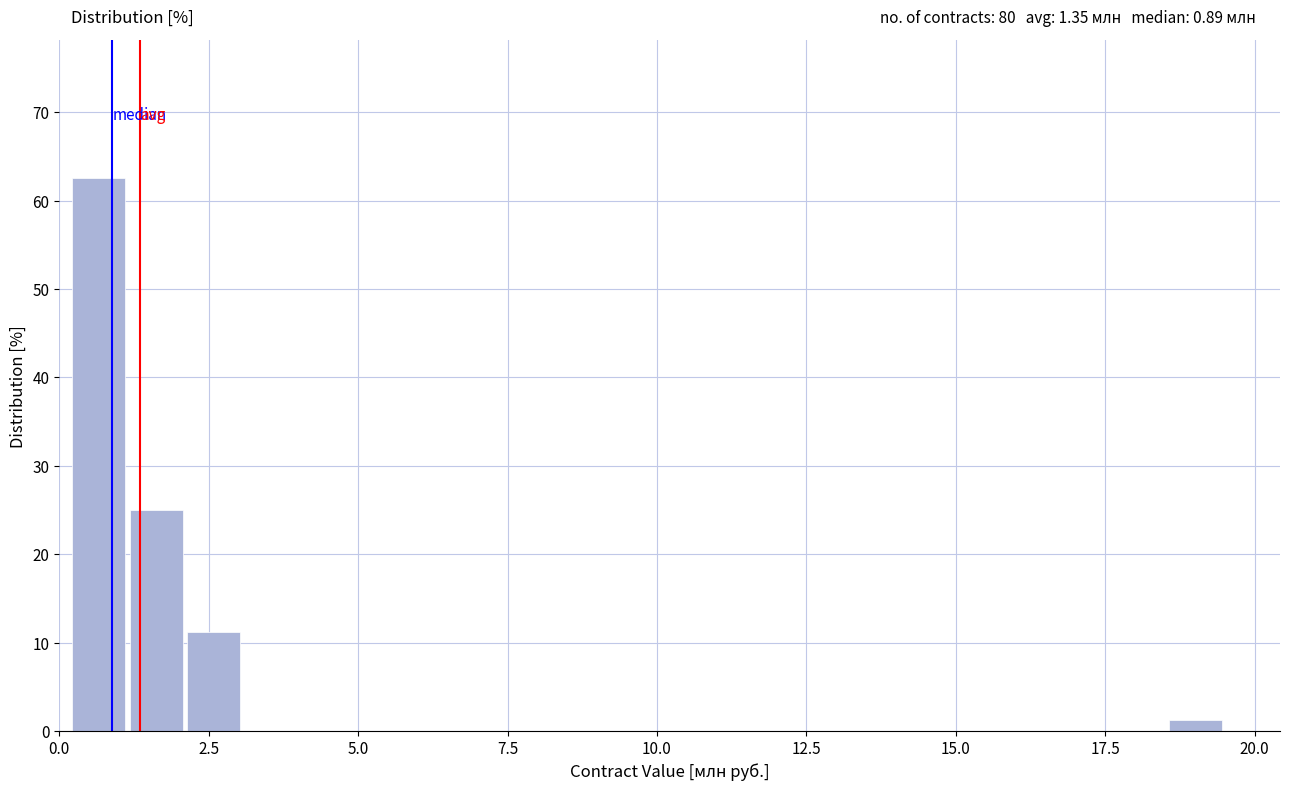

Read against the x-axis, roughly where is the centre of the tallest bar?

0.5